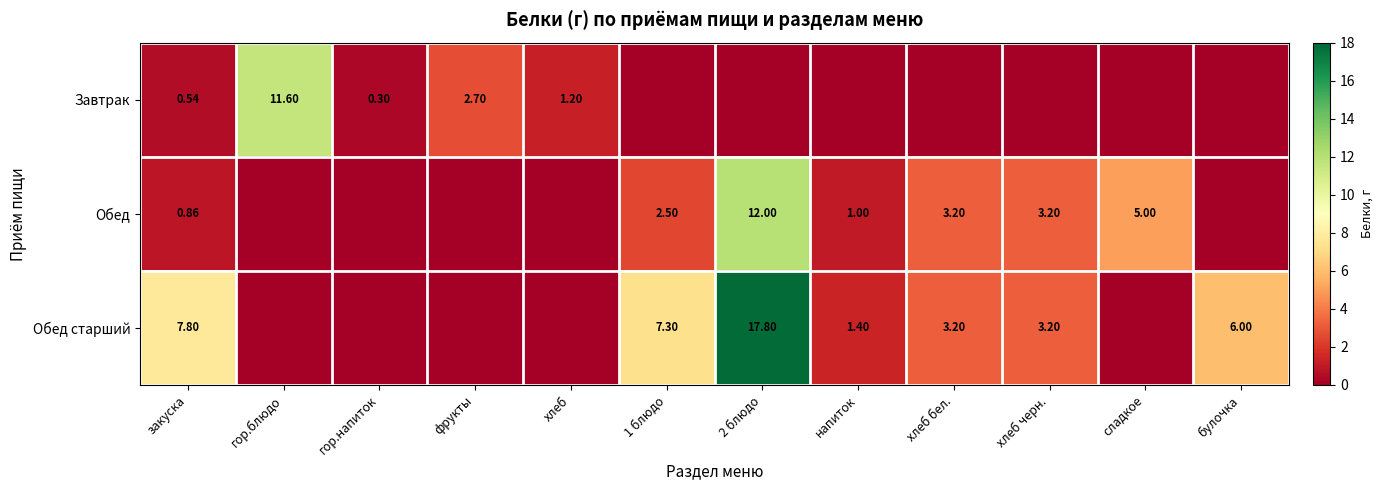

Between закуска and фрукты, which series saw the biggest shift?

Обед старший